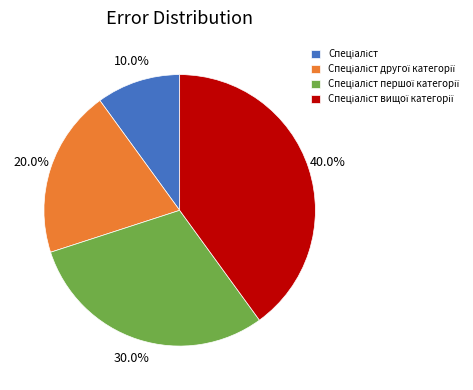

Is there any slice that represents more than half of the pie?

No